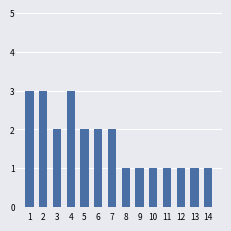

What is the difference between the values at 3 and 4?

1